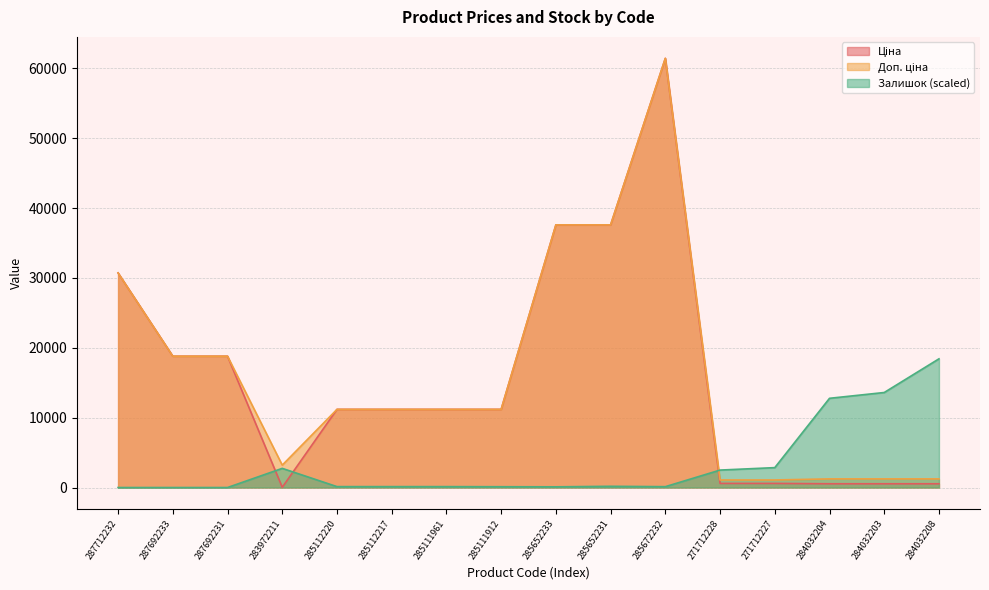

Where is the first local maximum for Ціна?

285672232